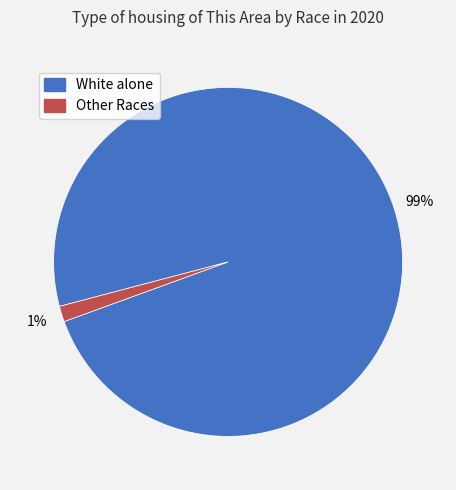

Count the number of slices in the pie.

2